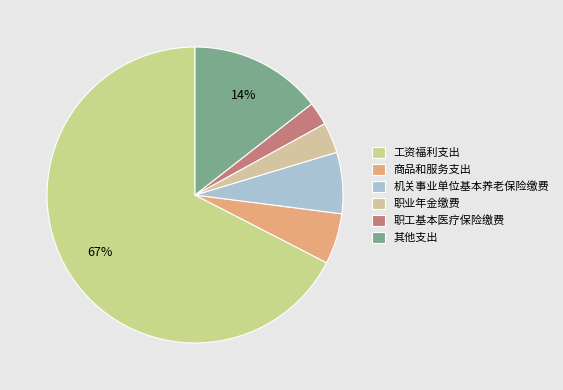

What percentage is the 商品和服务支出 slice, to the nearest percent?

6%